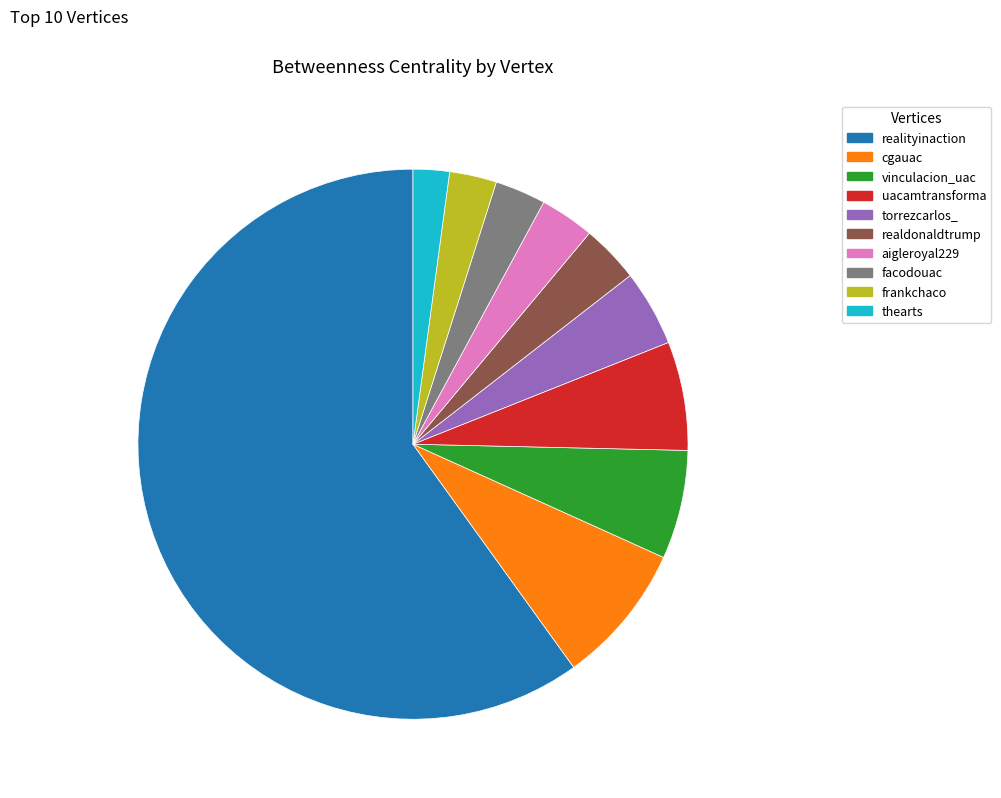

Which category accounts for the majority?

realityinaction